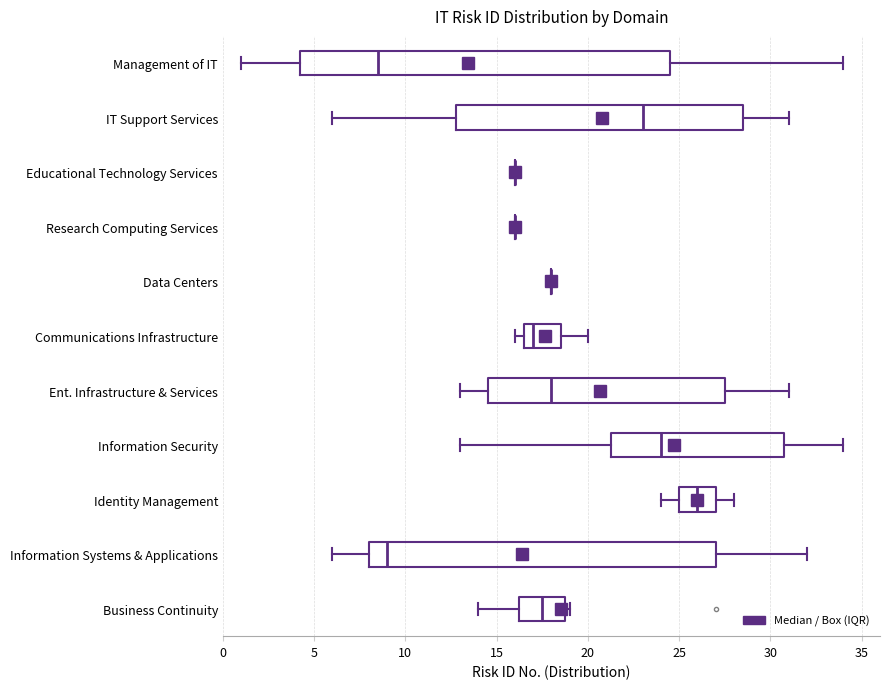

Reading bottom to top, read every box against the x-axis: the position of its median line, the range the box covers, and the ends of its whiskers. The values are not printed on the chart, so give them approximately, as read against the axis.

Business Continuity: median 17.5, box 16.5 to 19.0, whiskers 14.0 to 19.0 (just right of the box's right edge)
Information Systems & Applications: median 9.0, box 8.0 to 27.0, whiskers 6.0 to 32.0
Identity Management: median 26.0, box 25.0 to 27.0, whiskers 24.0 to 28.0
Information Security: median 24.0, box 21.5 to 31.0, whiskers 13.0 to 34.0
Ent. Infrastructure & Services: median 18.0, box 14.5 to 27.5, whiskers 13.0 to 31.0
Communications Infrastructure: median 17.0, box 16.5 to 18.5, whiskers 16.0 to 20.0
Data Centers: box collapsed to a line at 18.0, whiskers 18.0 to 18.0
Research Computing Services: box collapsed to a line at 16.0, whiskers 16.0 to 16.0
Educational Technology Services: box collapsed to a line at 16.0, whiskers 16.0 to 16.0
IT Support Services: median 23.0, box 13.0 to 28.5, whiskers 6.0 to 31.0
Management of IT: median 8.5, box 4.5 to 24.5, whiskers 1.0 to 34.0